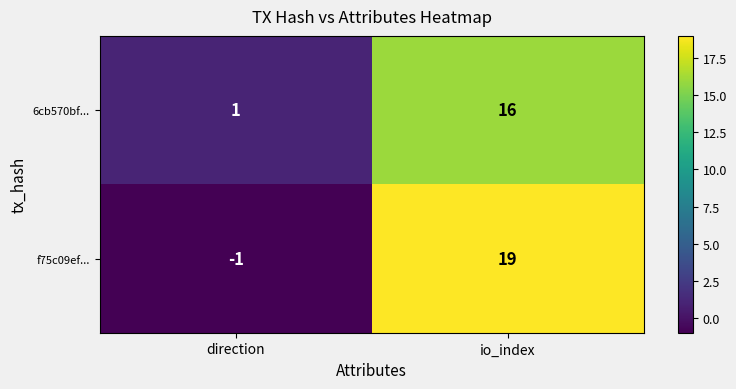

Is it true that 6cb570bf... equals 16 at io_index?

True